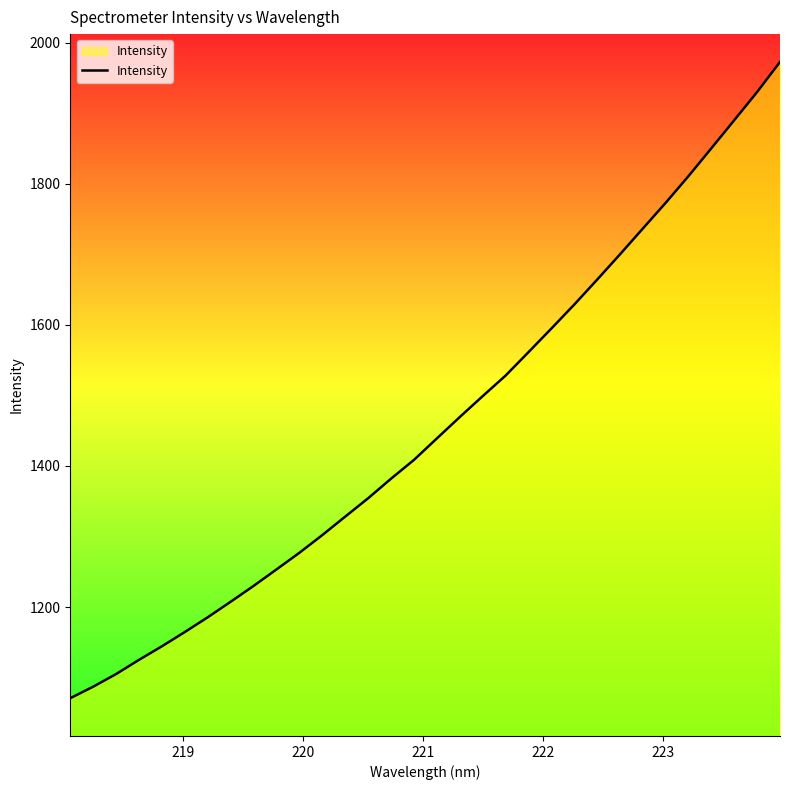

What is the maximum value shown in the chart?

1972.6